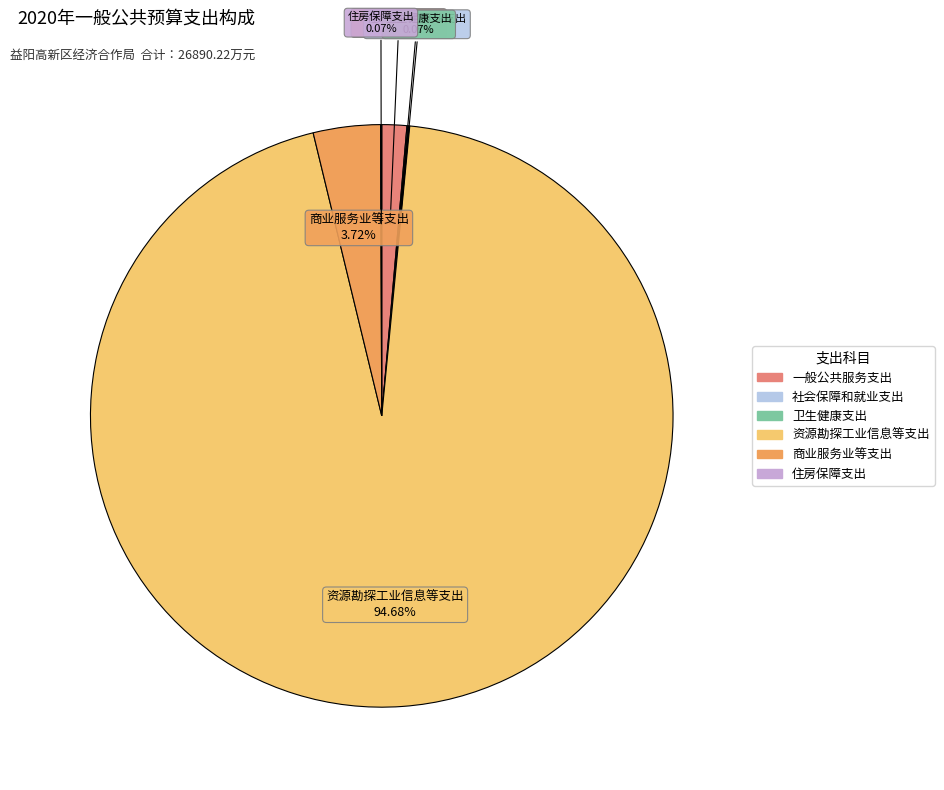

Which slice represents more than half of the pie?

资源勘探工业信息等支出